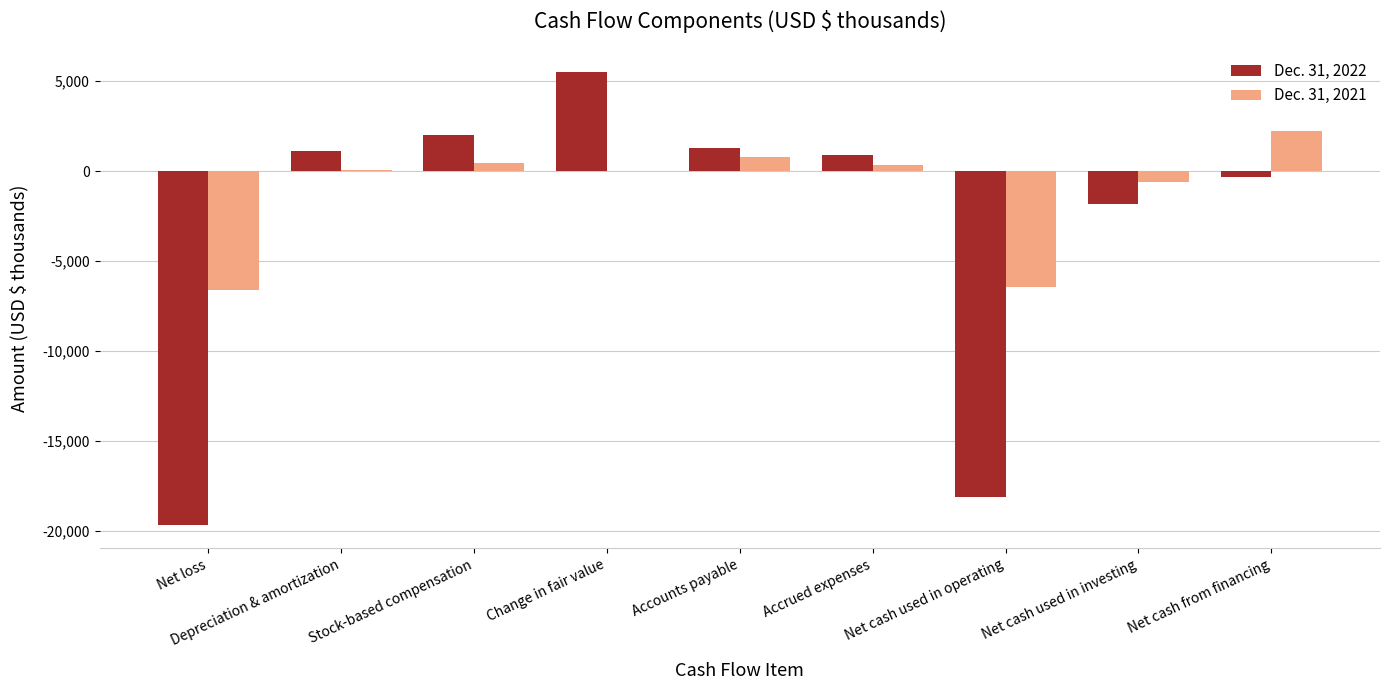

What is the sum of the Dec. 31, 2021 values at Change in fair value and Net cash used in investing?

-582